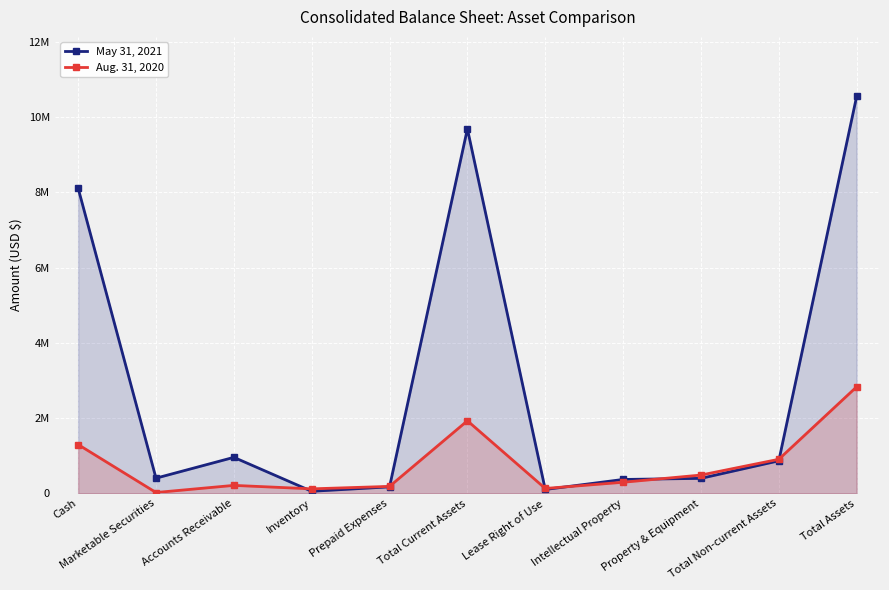

How many values in the May 31, 2021 series are below 400744?

5